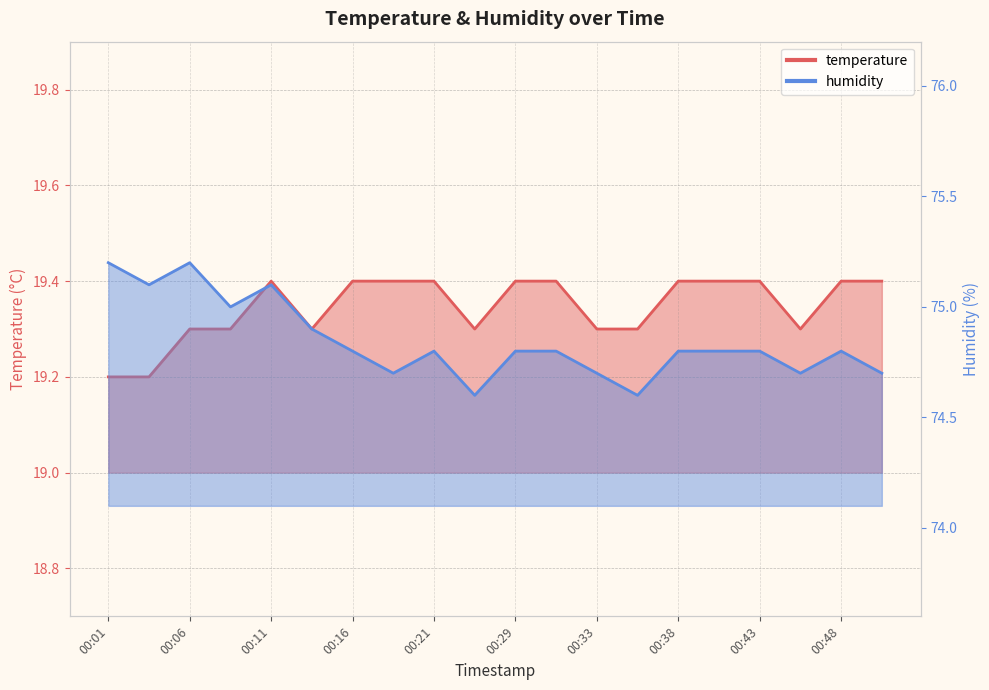

Which series has the largest range (max minus min)?

humidity